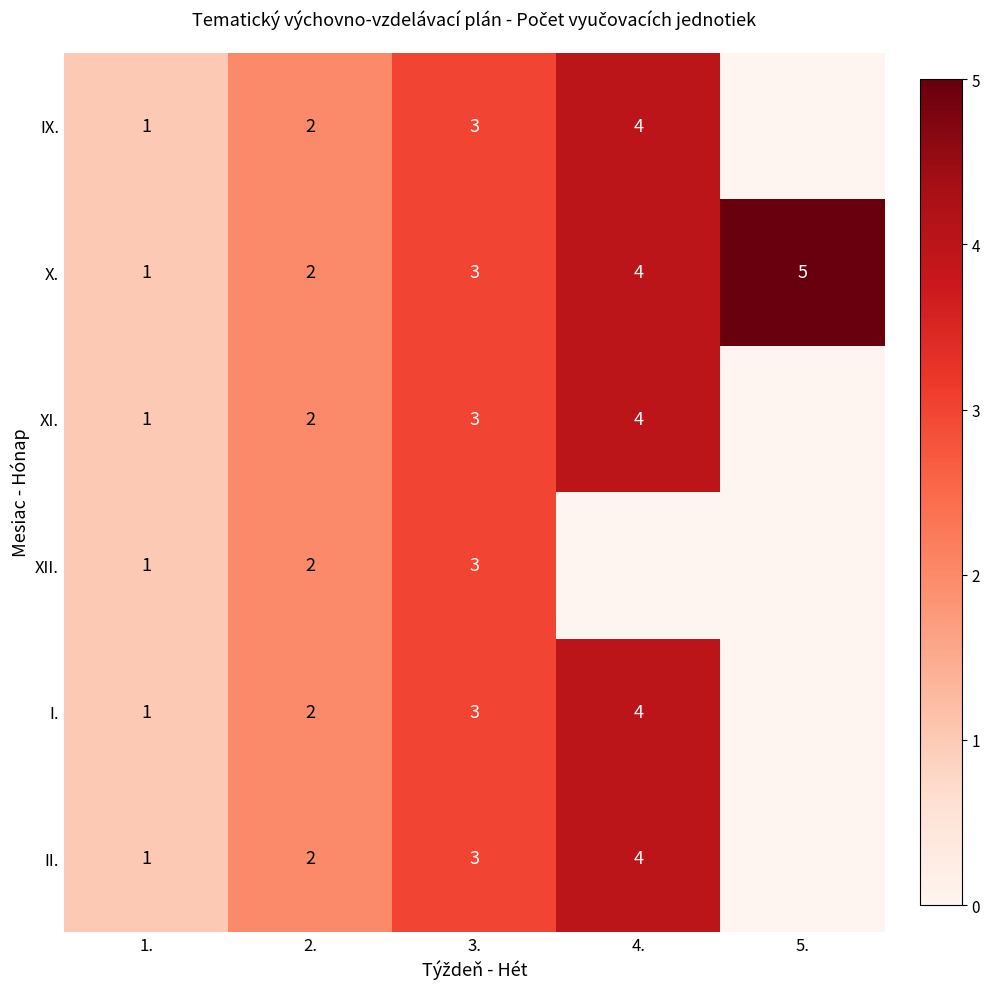

What is the difference between the maximum and minimum values in the X. series?

4